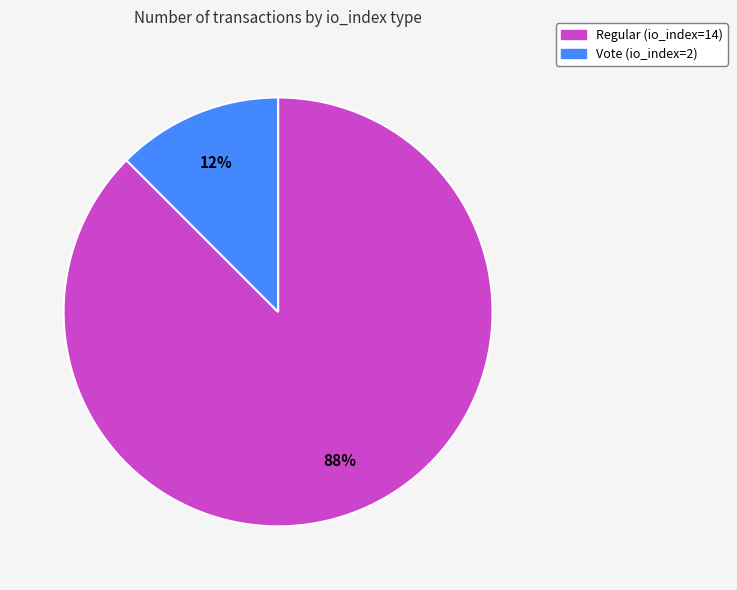

To the nearest percent, what is the average slice percentage?

50%